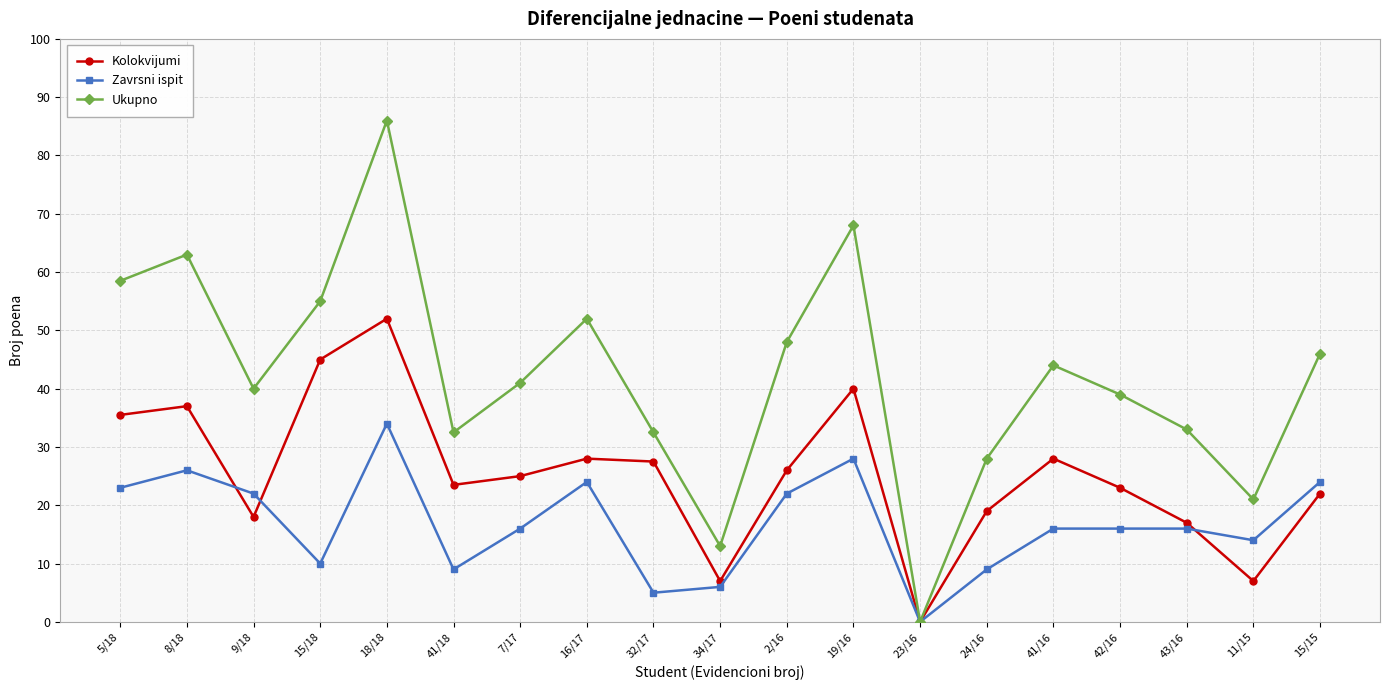

What is the label of the 2nd point from the right?

11/15